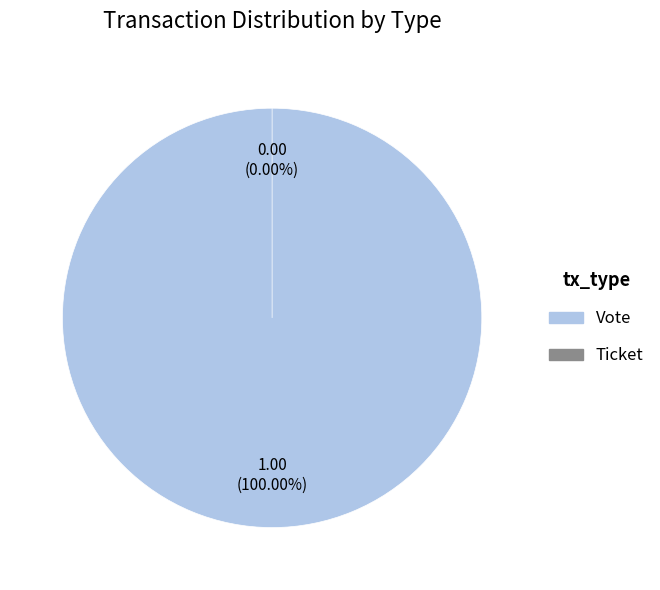

Do Ticket and Vote together represent more than half of the pie?

Yes